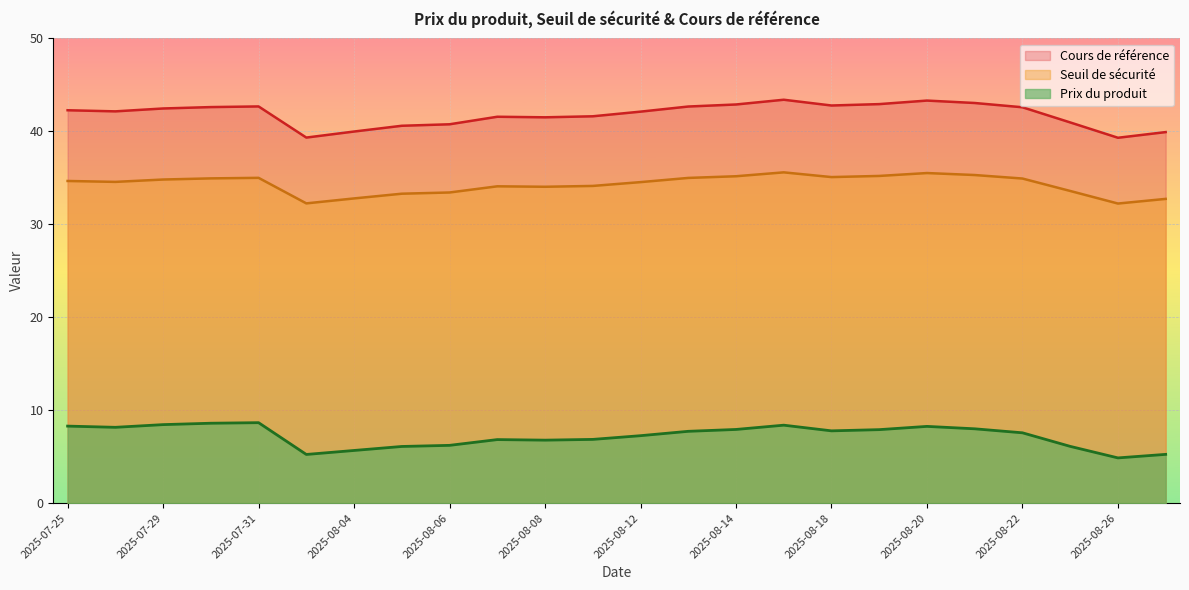

True or false: Cours de référence and Seuil de sécurité cross at least once.

False